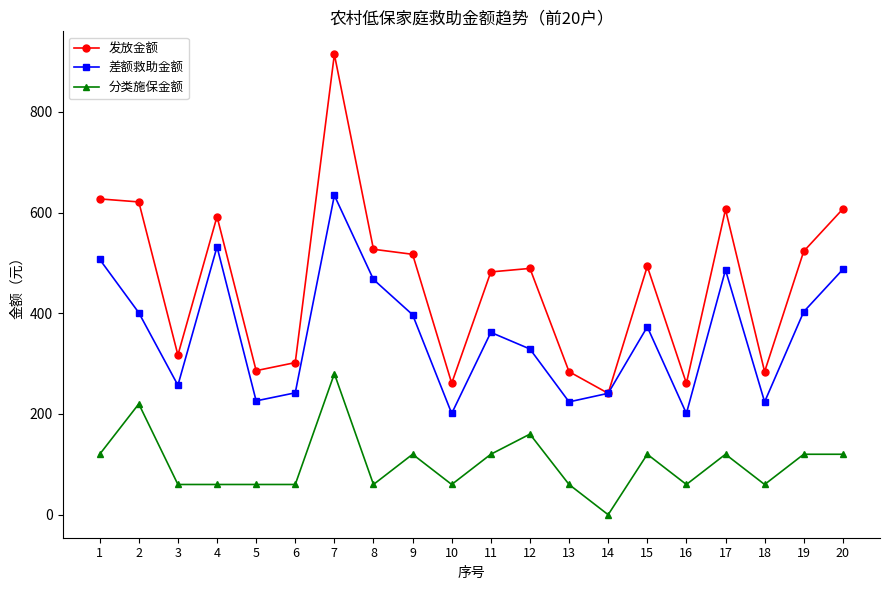

Which series has the largest range (max minus min)?

发放金额